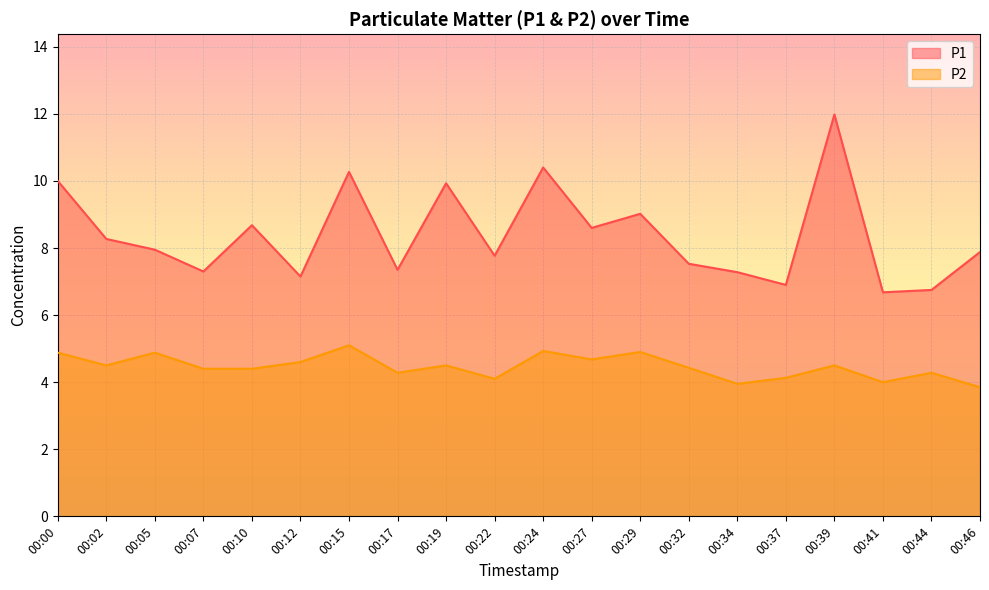

What is the average value of the P2 series?

4.5